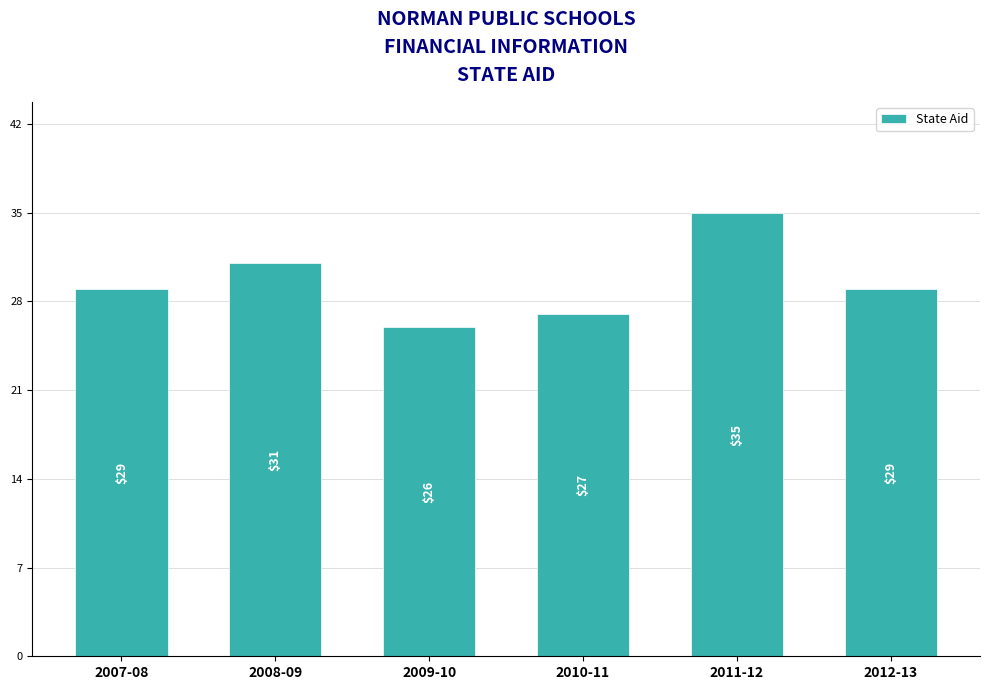

The chart shows a value of 27 at 2010-11. True or false?

True